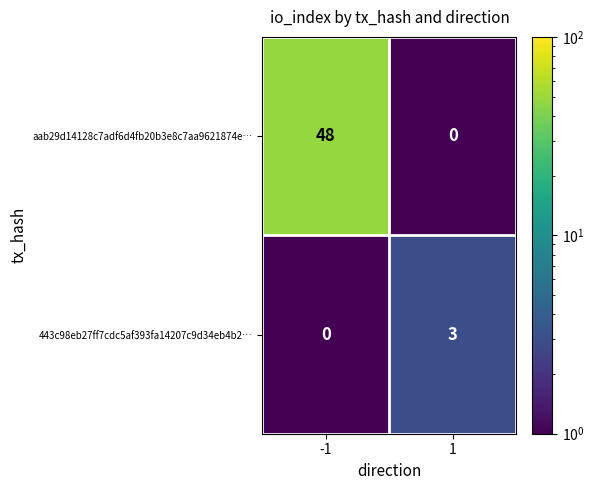

What is the sum of all aab29d14128c7adf6d4fb20b3e8c7aa9621874e… values?

48